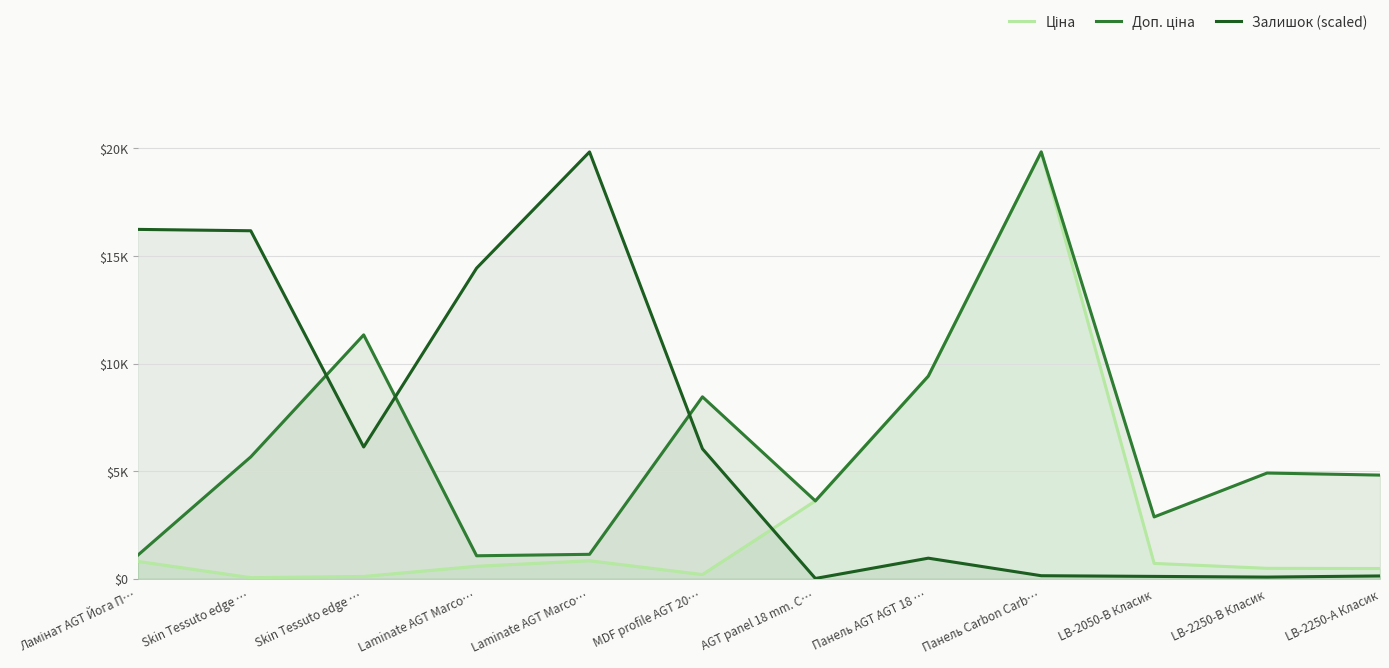

What is the average value of the Ціна series?

3098.1